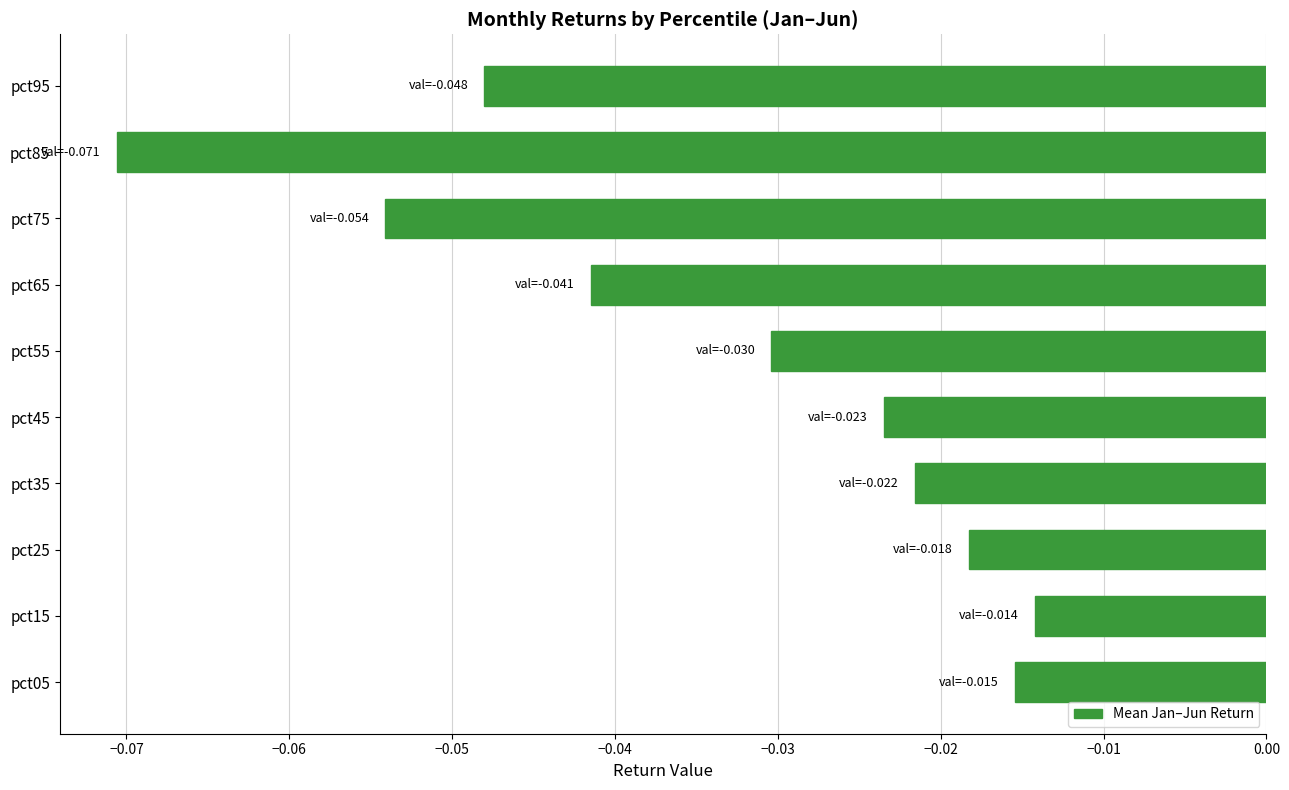

Which has a higher value, pct05 or pct55?

pct05